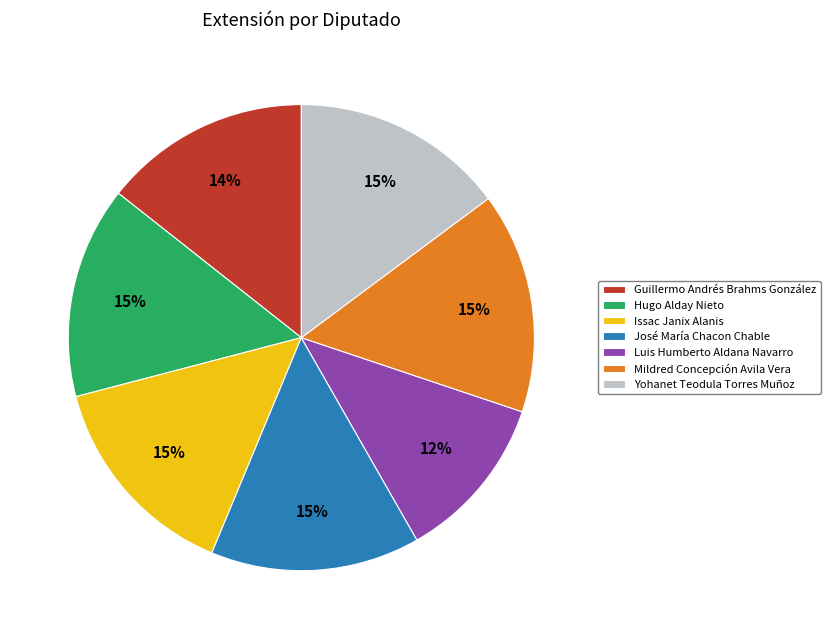

What is the ratio of the value at Issac Janix Alanis to the value at José María Chacon Chable?

1.0